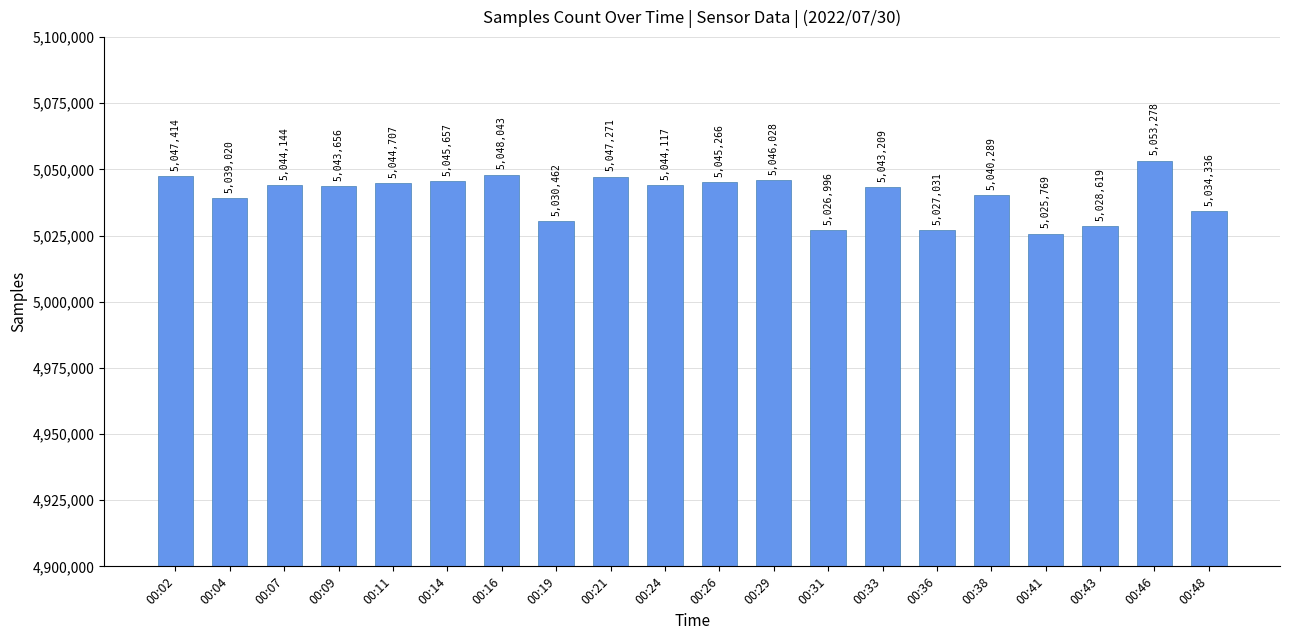

Rank the categories by value from highest to lowest.

00:46, 00:16, 00:02, 00:21, 00:29, 00:14, 00:26, 00:11, 00:07, 00:24, 00:09, 00:33, 00:38, 00:04, 00:48, 00:19, 00:43, 00:36, 00:31, 00:41